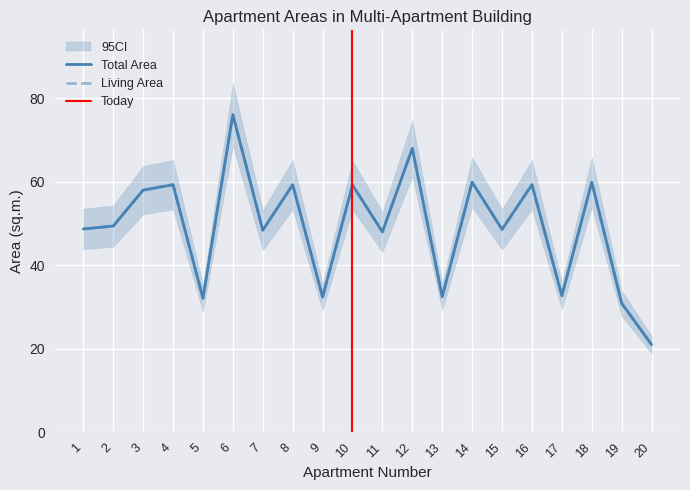

True or false: Living Area has more than 2 interior local peaks.

True